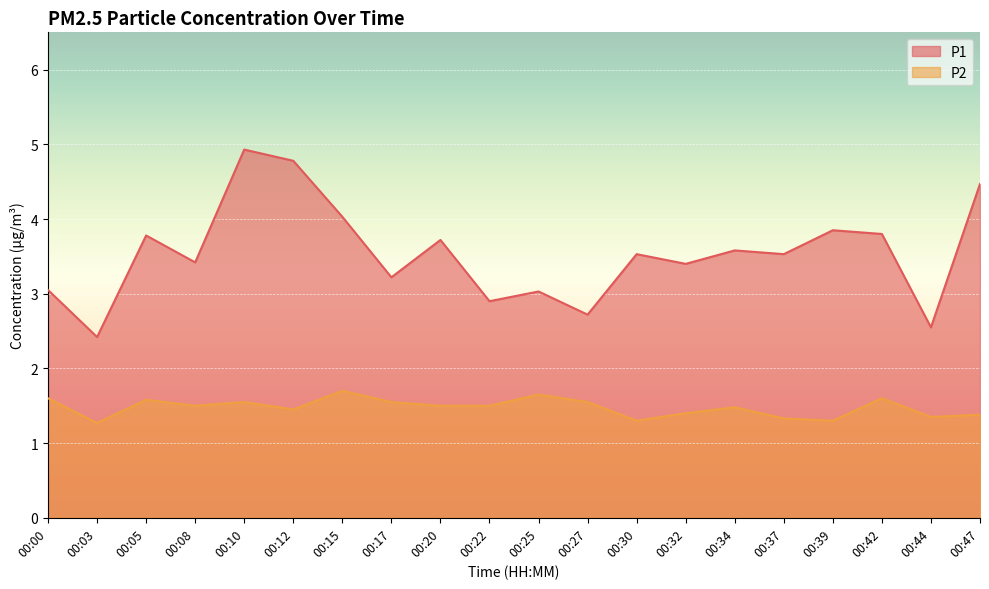

How many lines are shown in the chart?

2